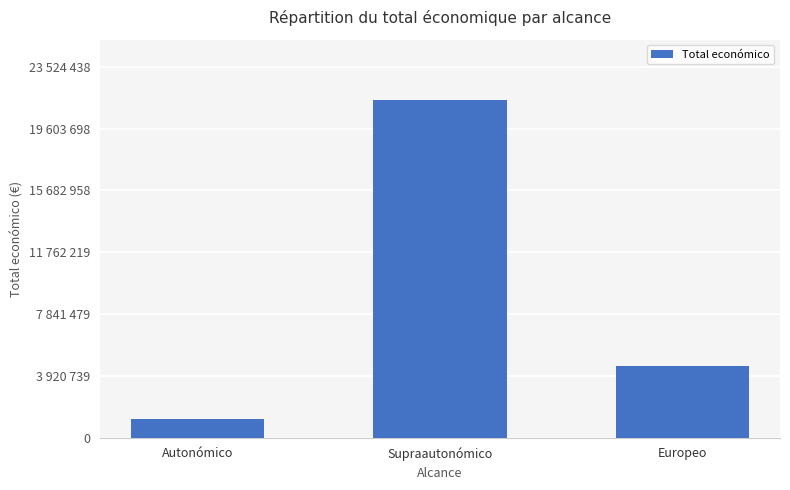

What is the label of the 1st bar from the left?

Autonómico